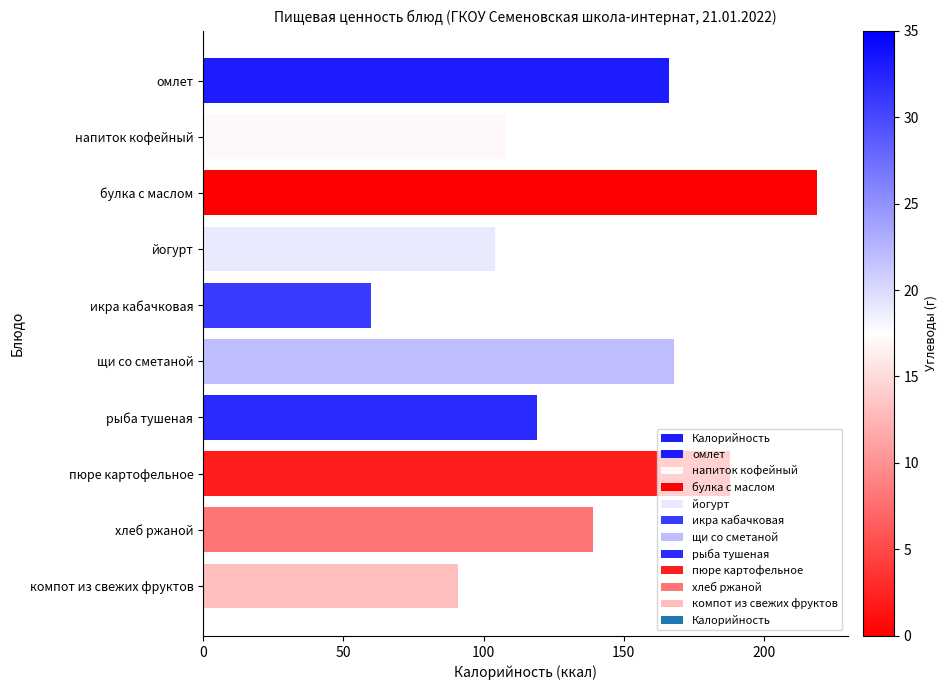

Read the value at хлеб ржаной.

139